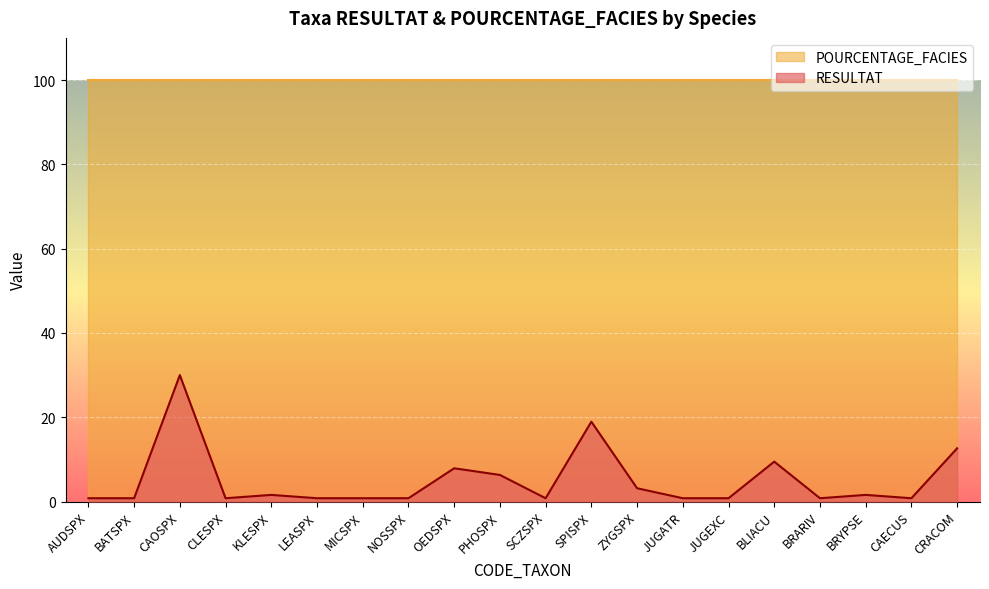

Does the chart display data point markers on the line(s)?

No